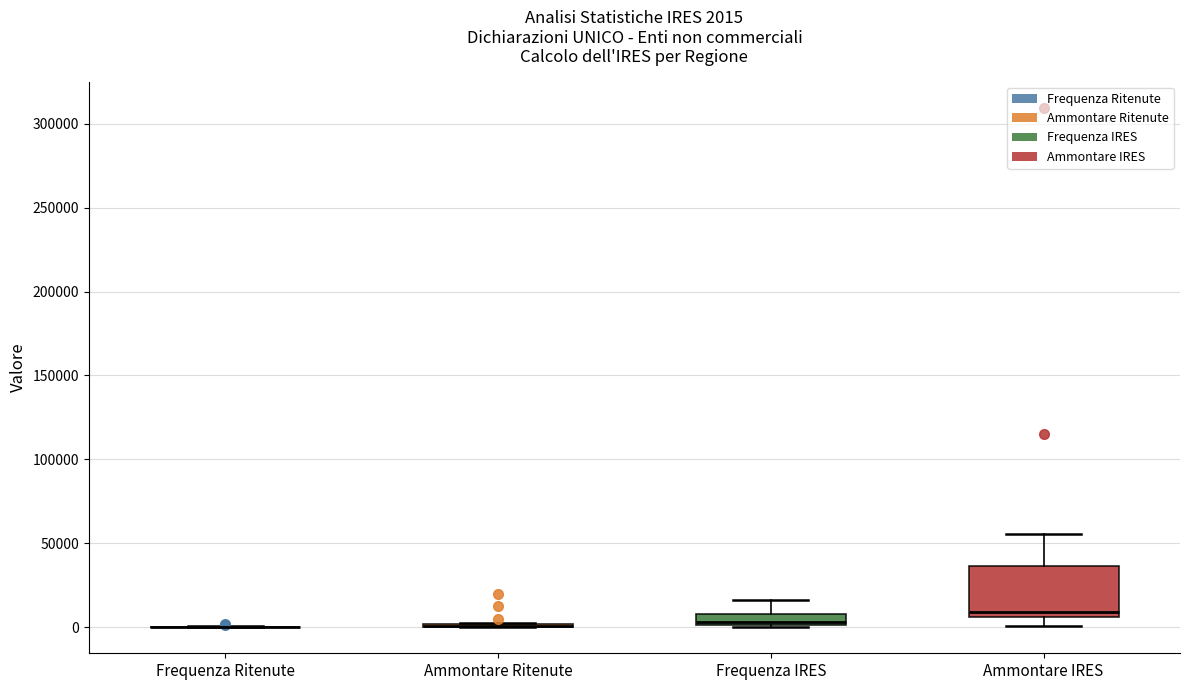

Which box is the tallest, from its lower edge to its upper edge?

Ammontare IRES